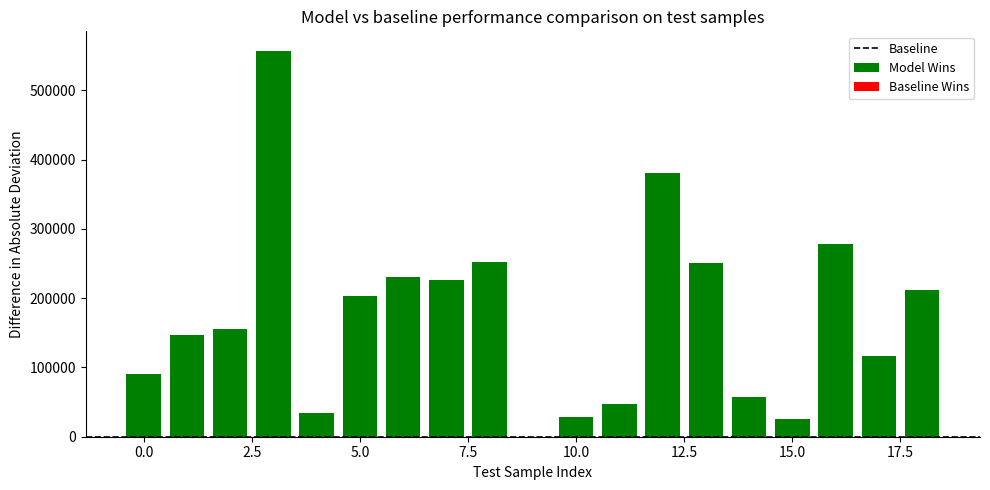

What is the greatest value displayed?

557191